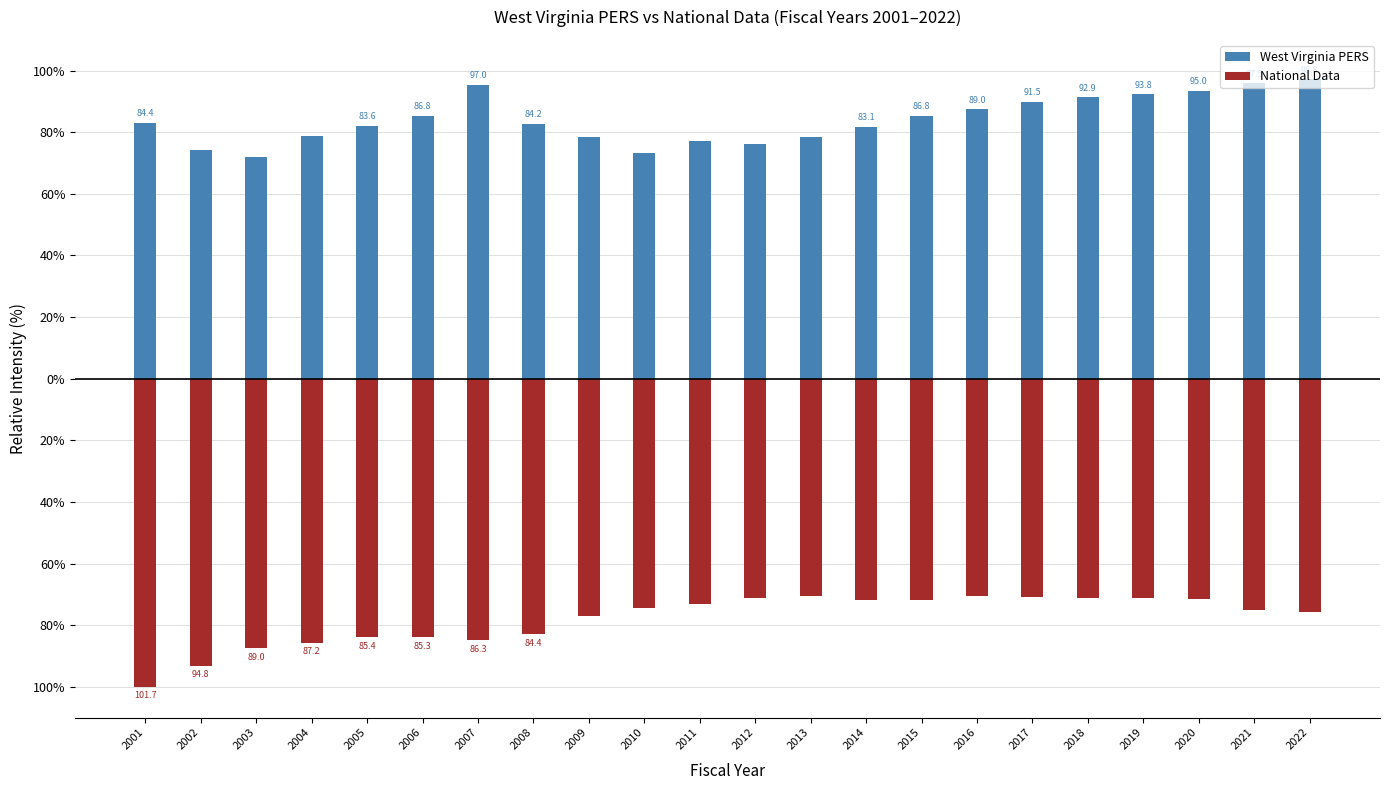

True or false: National Data has a value of -27.0 at 2014.

False